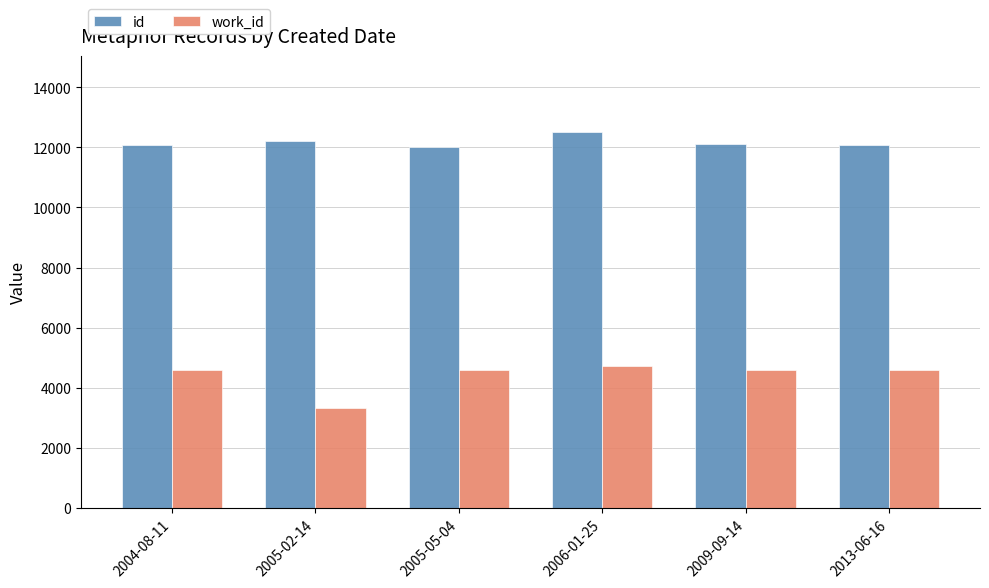

Is it true that id equals 12023 at 2005-05-04?

True